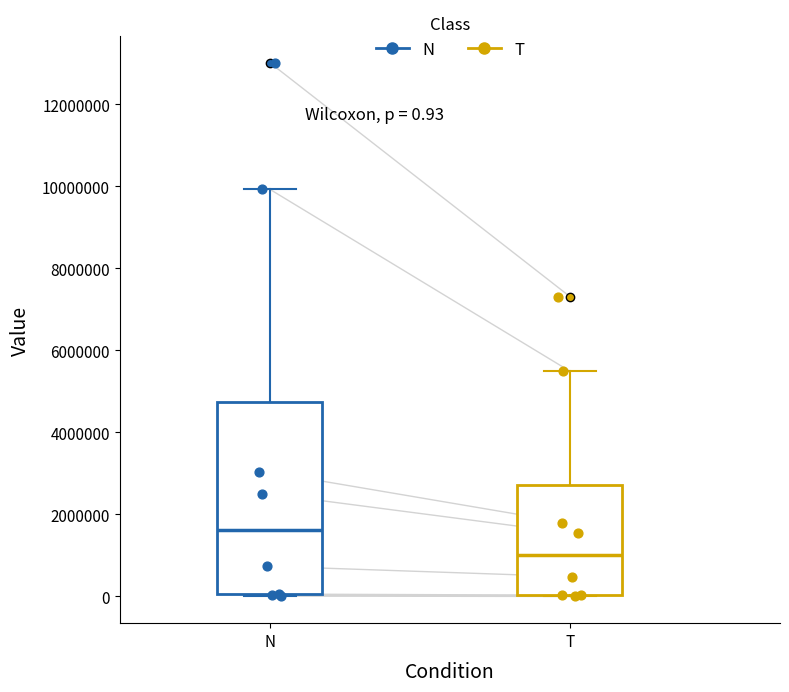

Which box is the tallest, from its lower edge to its upper edge?

N